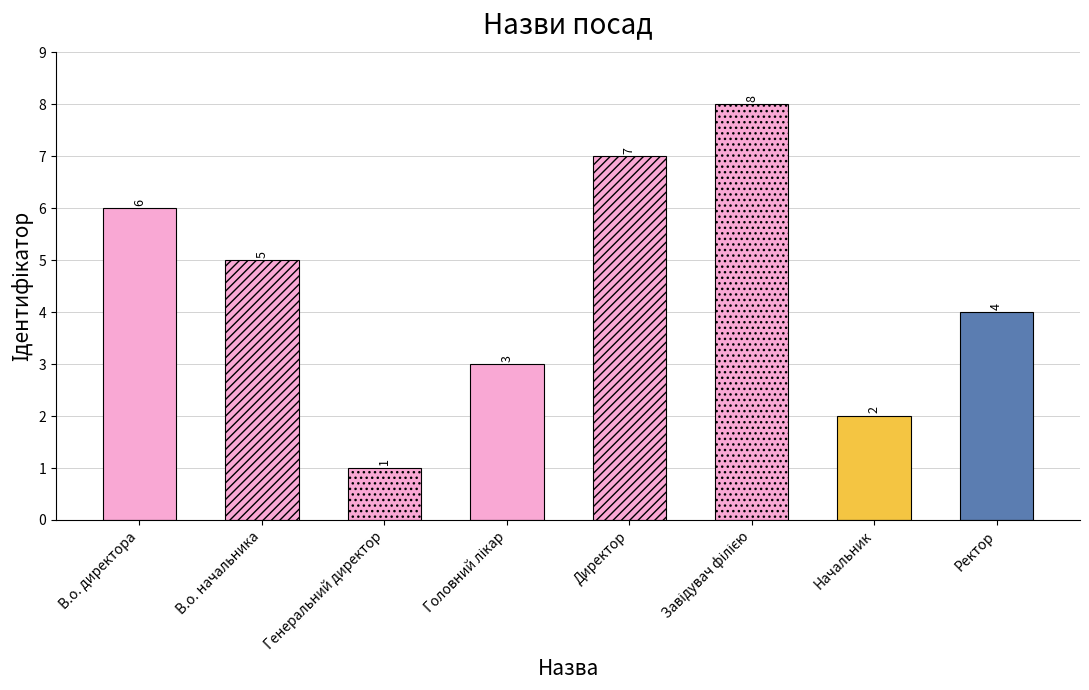

What is the label of the 7th bar from the right?

В.о. начальника